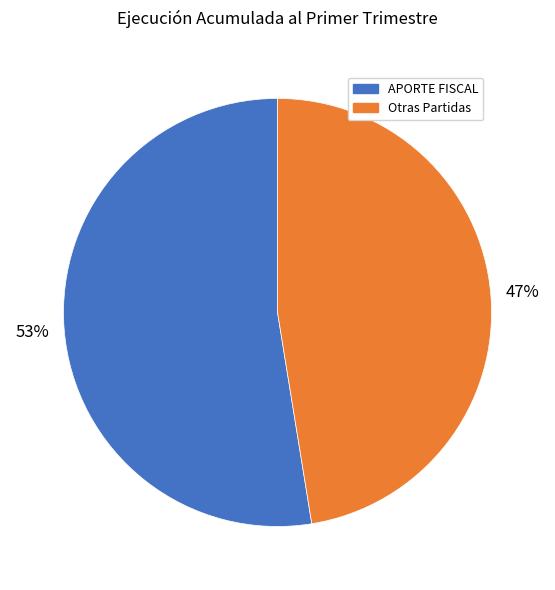

Does any single category account for the majority?

Yes